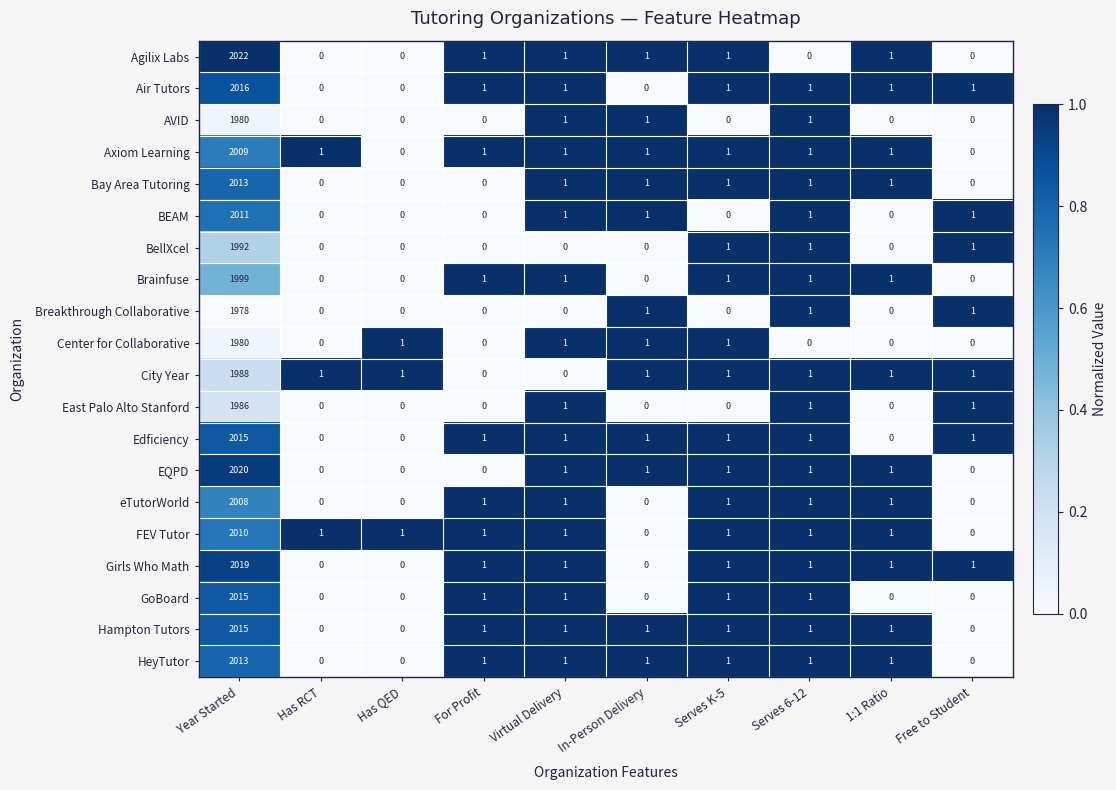

The BellXcel series shows -1003 at For Profit. True or false?

False